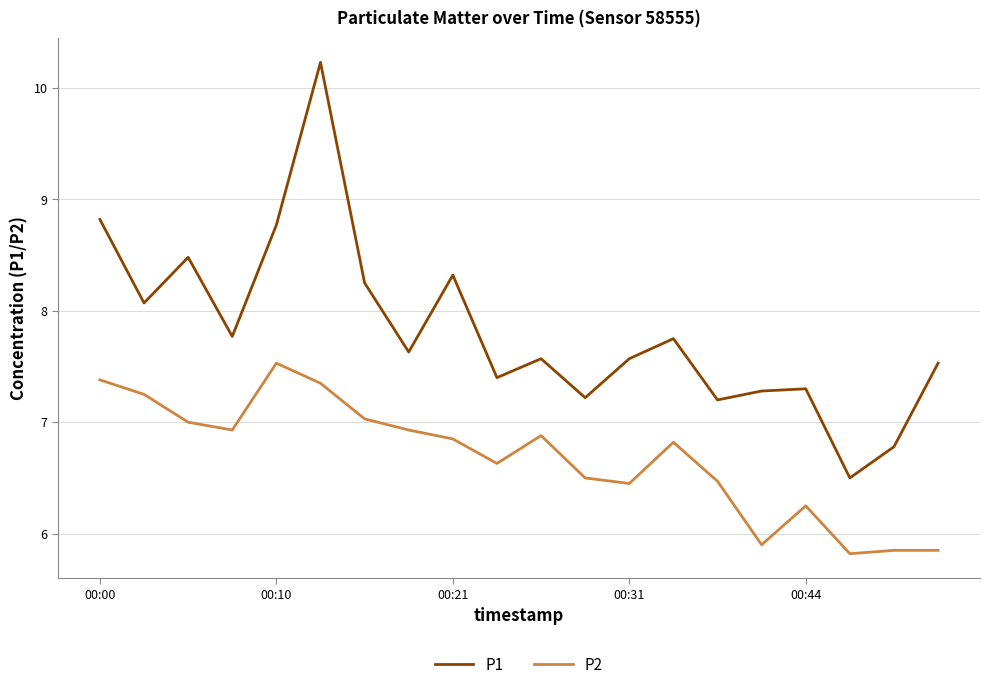

True or false: P1 and P2 cross at least once.

False